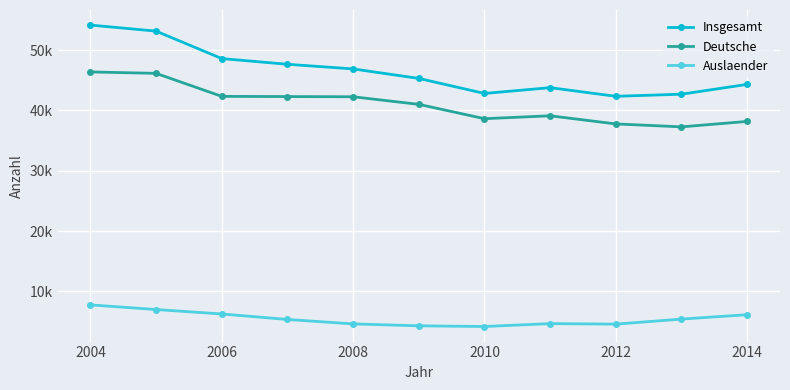

What are all the series names shown in the legend?

Insgesamt, Deutsche, Auslaender